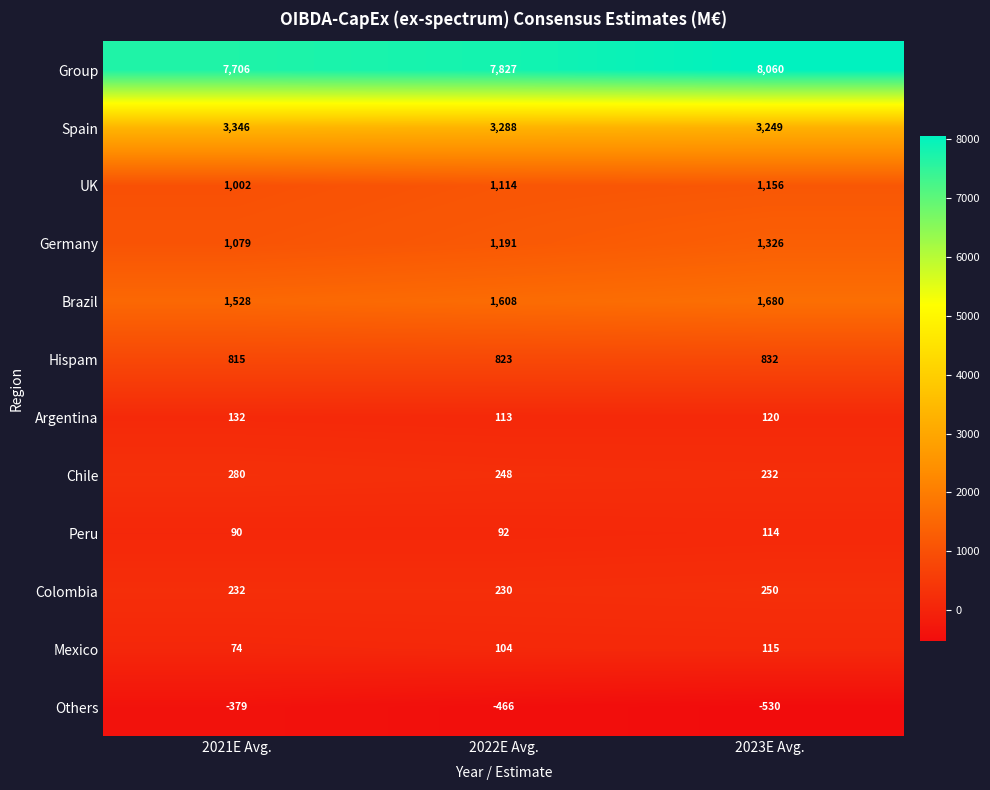

Between 2021E Avg. and 2023E Avg., which series saw the biggest shift?

Group